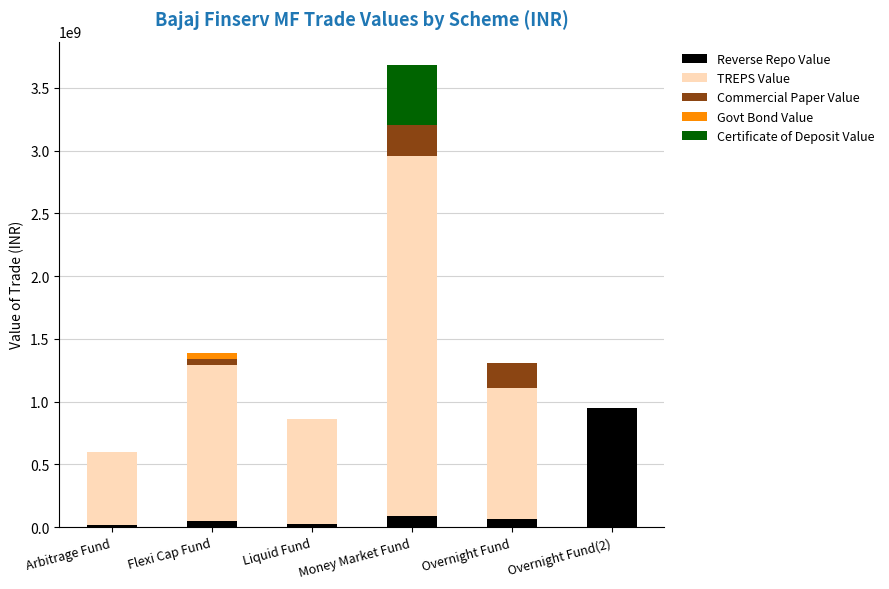

At which category is the sum across all series the highest?

Money Market Fund